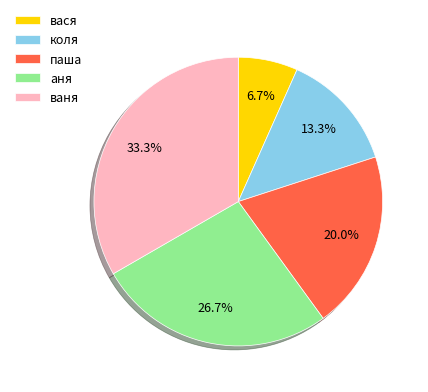

To the nearest percent, what portion does коля represent?

13%